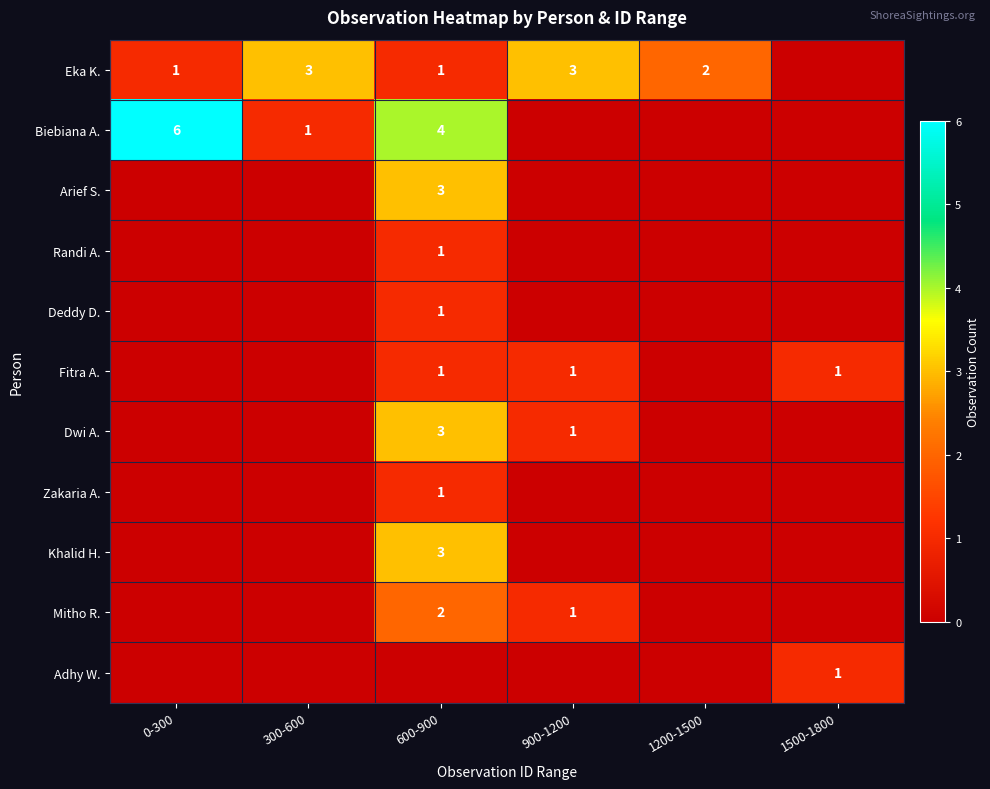

How many data points in Deddy D. are above 0?

1